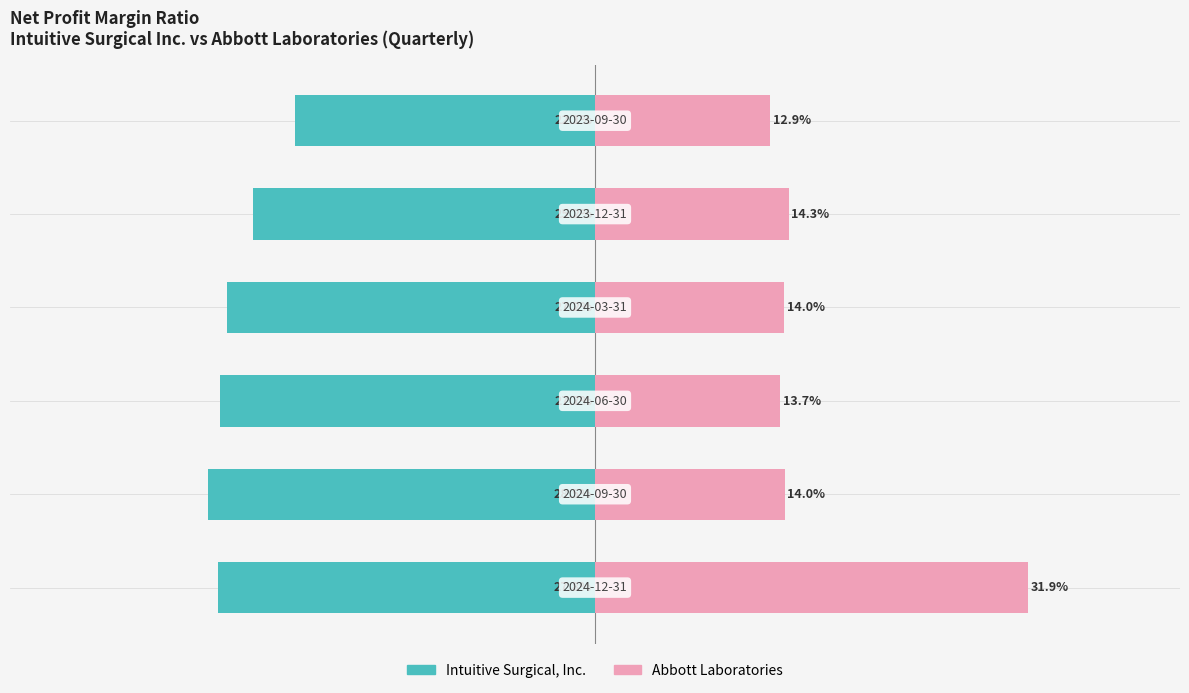

Rank the series at 1 from highest to lowest value.

Abbott Laboratories, Intuitive Surgical, Inc.